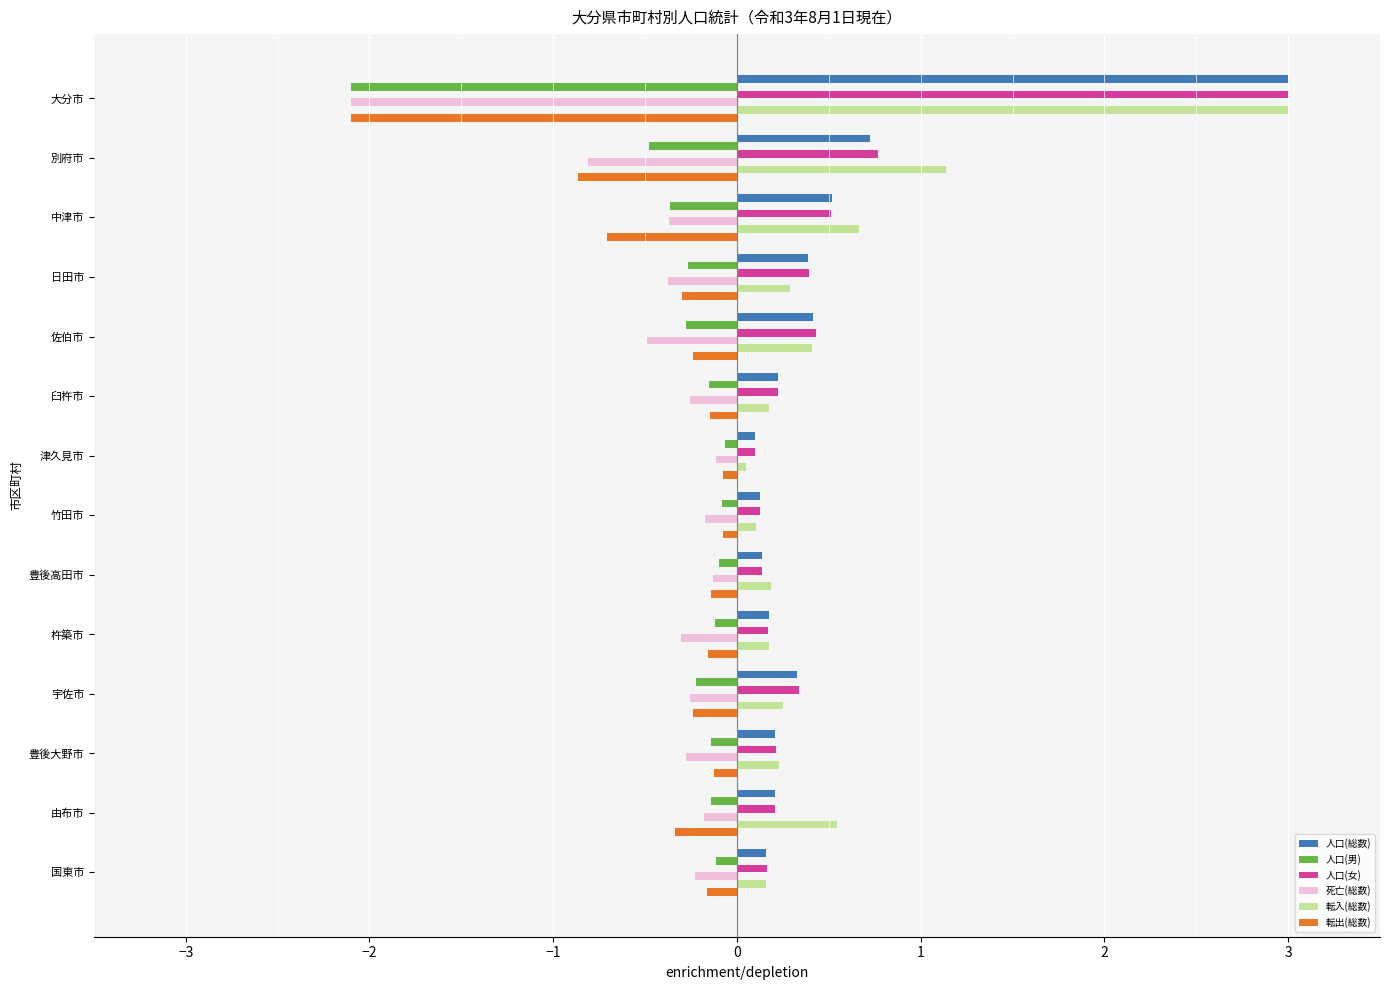

What are all the series names shown in the legend?

人口(総数), 人口(男), 人口(女), 死亡(総数), 転入(総数), 転出(総数)